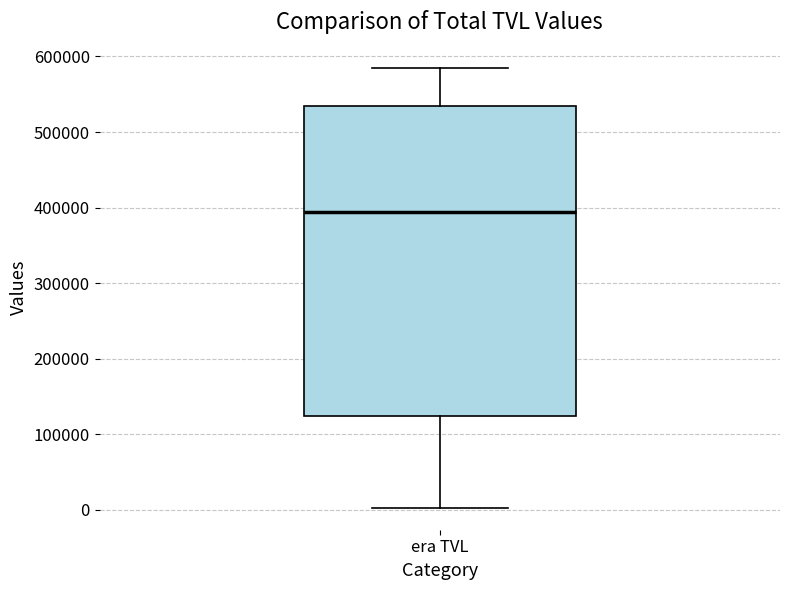

Read this box plot against the y-axis: the position of the median line, the range covered by the box, and the ends of both whiskers. The values are not printed on the chart, so give them approximately, as read against the axis.

median 390000, box 120000 to 530000, whiskers 0 to 590000